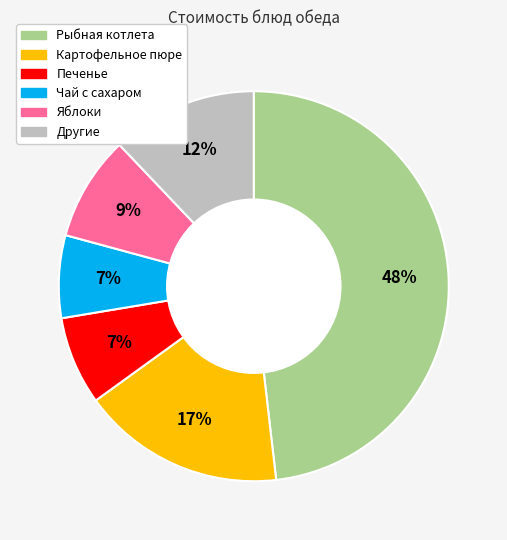

To the nearest percent, what is the difference between the largest and smallest slice percentages?

41%